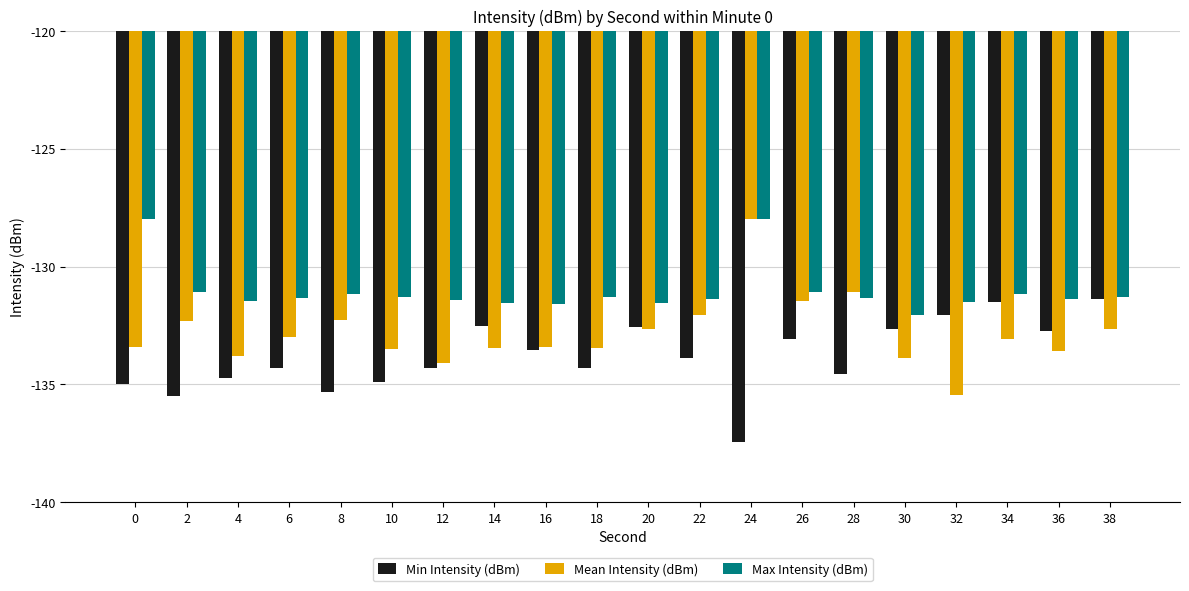

At 10, list the series in order from largest to smallest.

Max Intensity (dBm), Mean Intensity (dBm), Min Intensity (dBm)